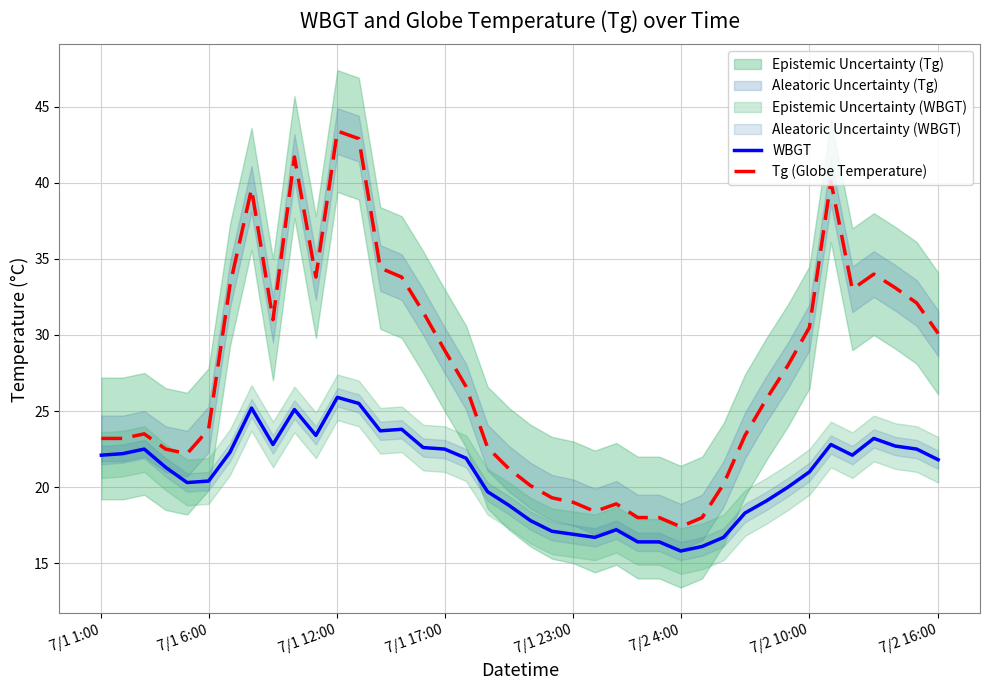

The value of WBGT at 32 is 20.0. True or false?

True